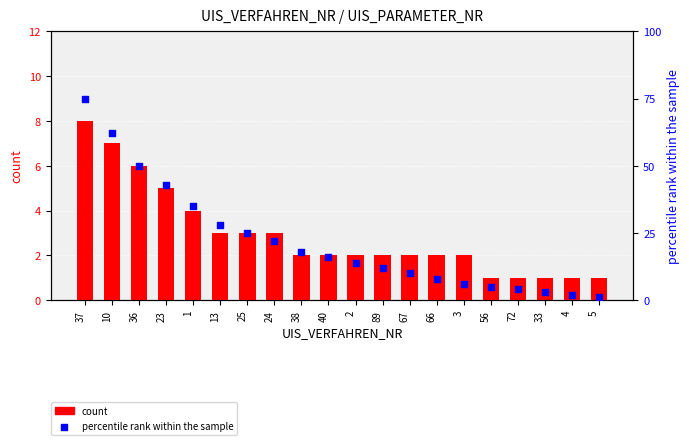

Which series has the widest spread of Y values?

percentile rank within the sample